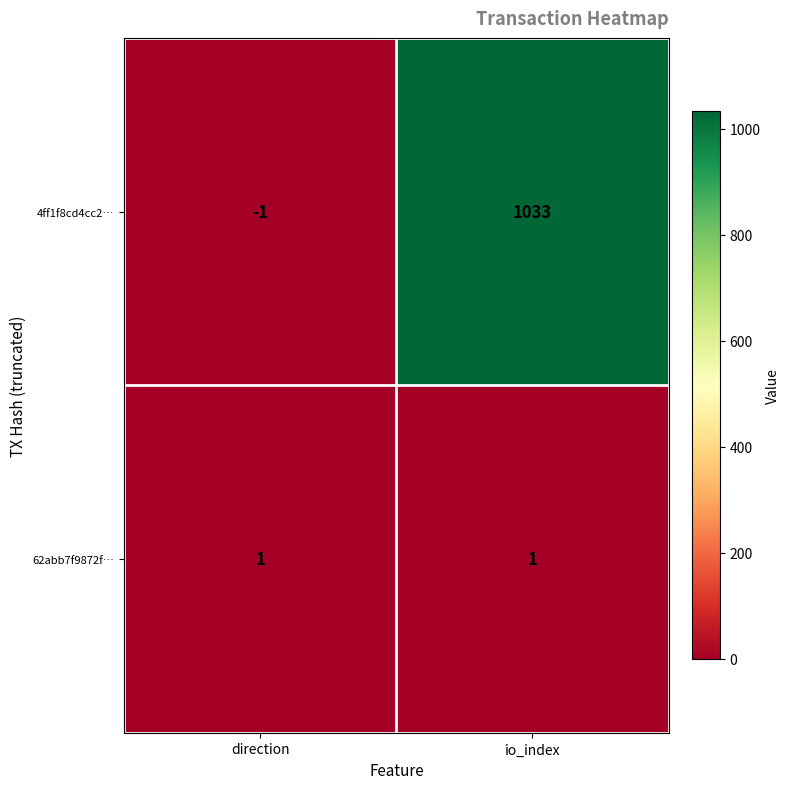

Is it true that 62abb7f9872f… equals 1 at direction?

True